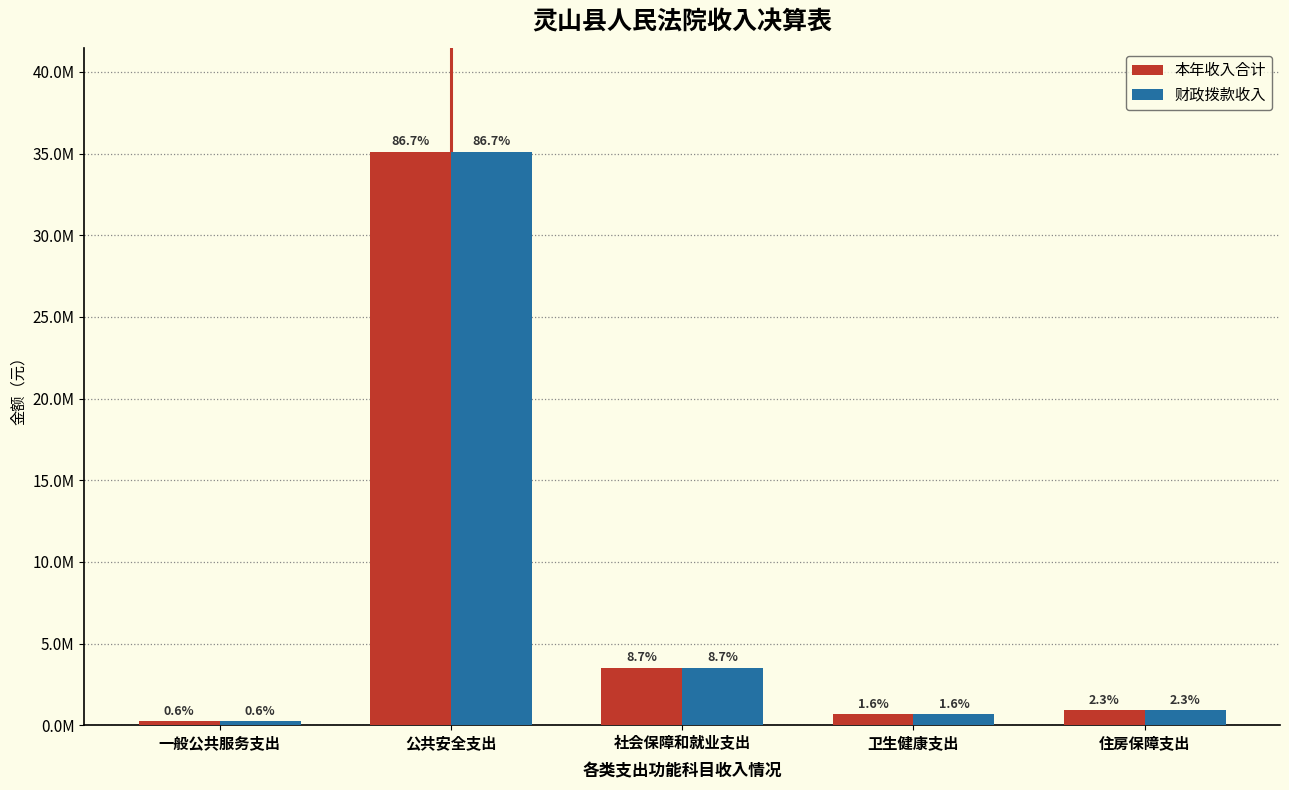

The 本年收入合计 series shows 935022.9 at 住房保障支出. True or false?

True